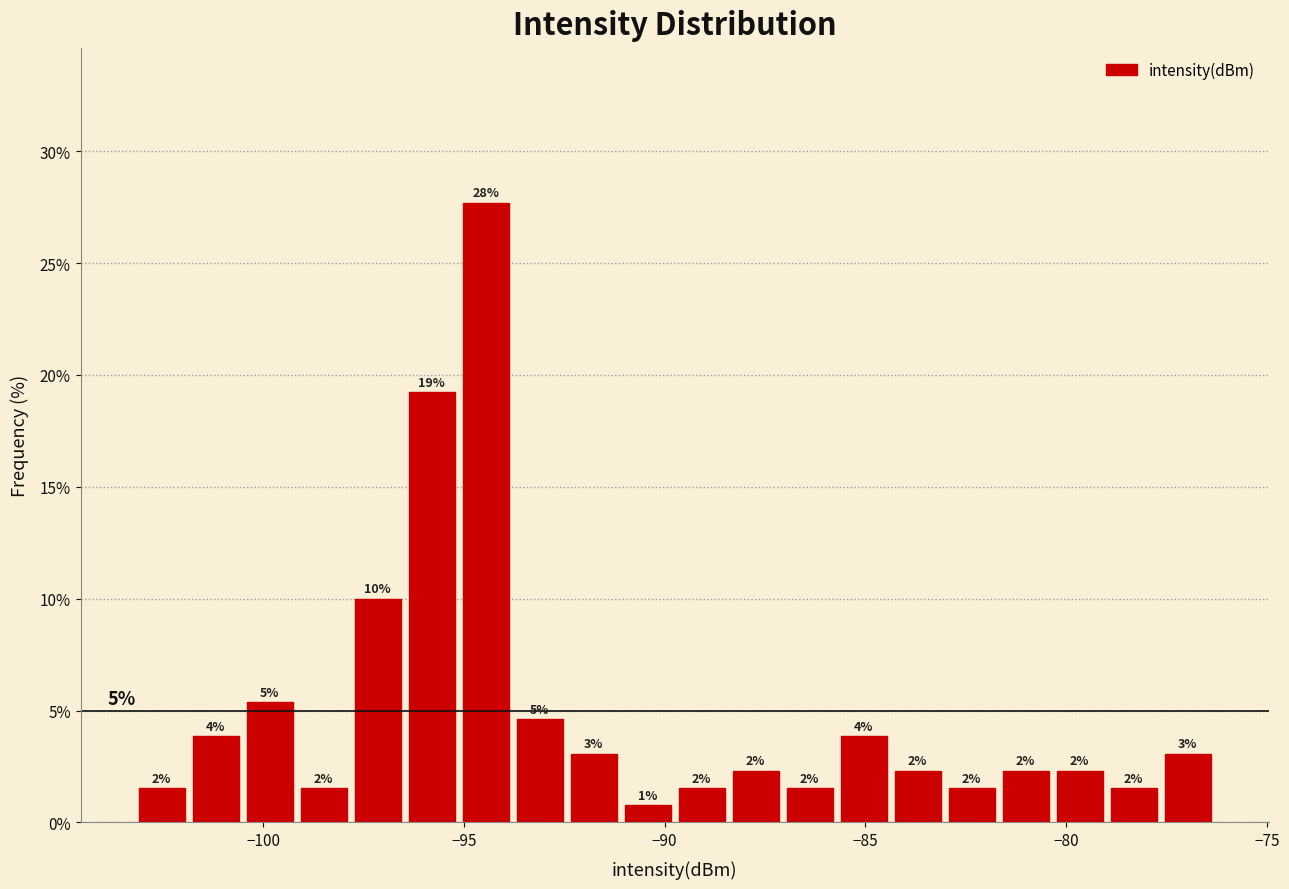

Around what value on the x-axis is the tallest bar? Give the approximate position of its centre, as read against the axis.

-94.5